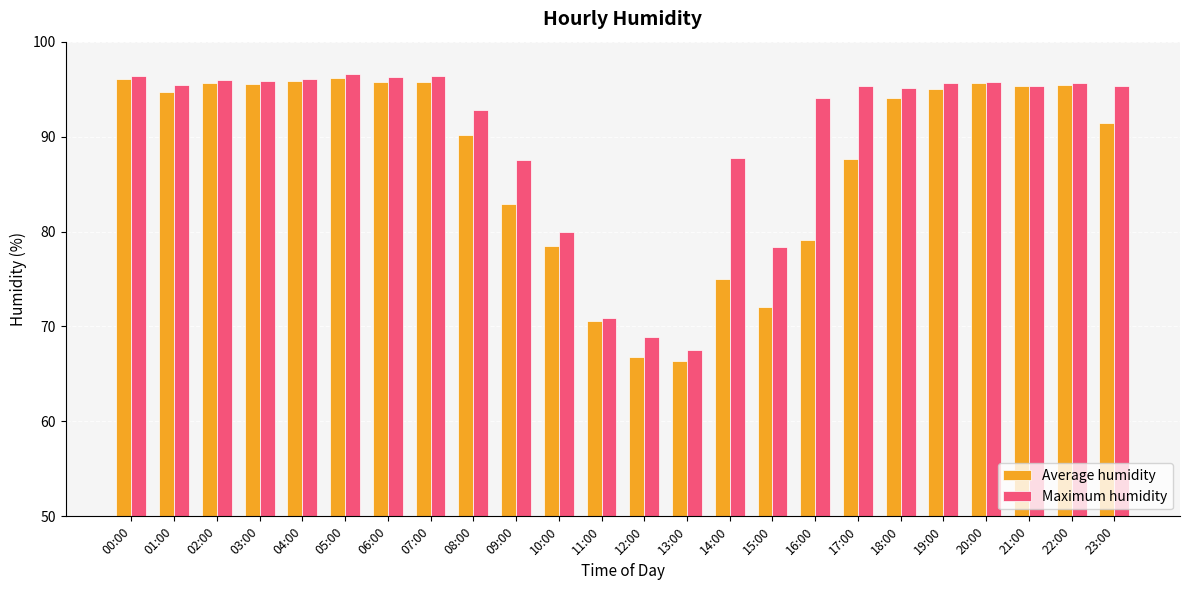

What are all the series names shown in the legend?

Average humidity, Maximum humidity